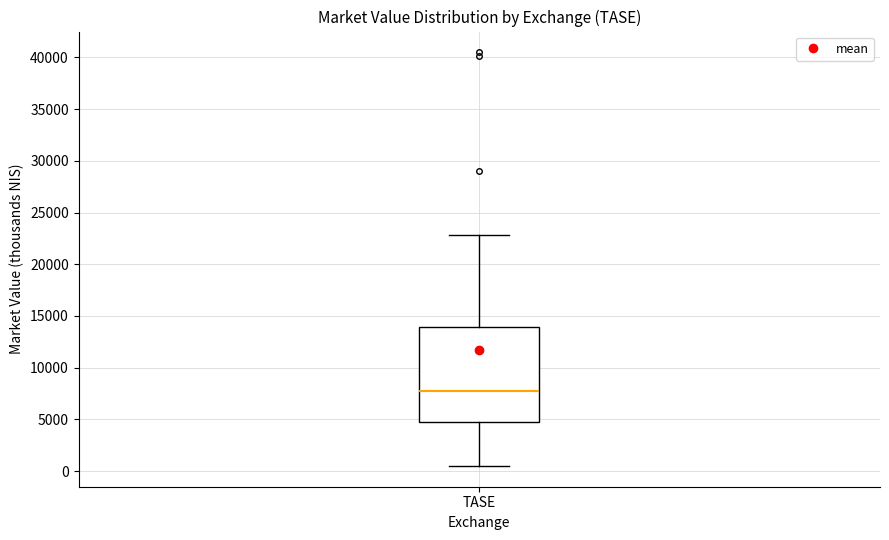

Transcribe this box plot: give where the median line is, the range the box spans, and where the two whiskers end, as read against the y-axis. The values are not printed on the chart, so give them approximately, as read against the axis.

median 7500, box 4500 to 14000, whiskers 500 to 23000